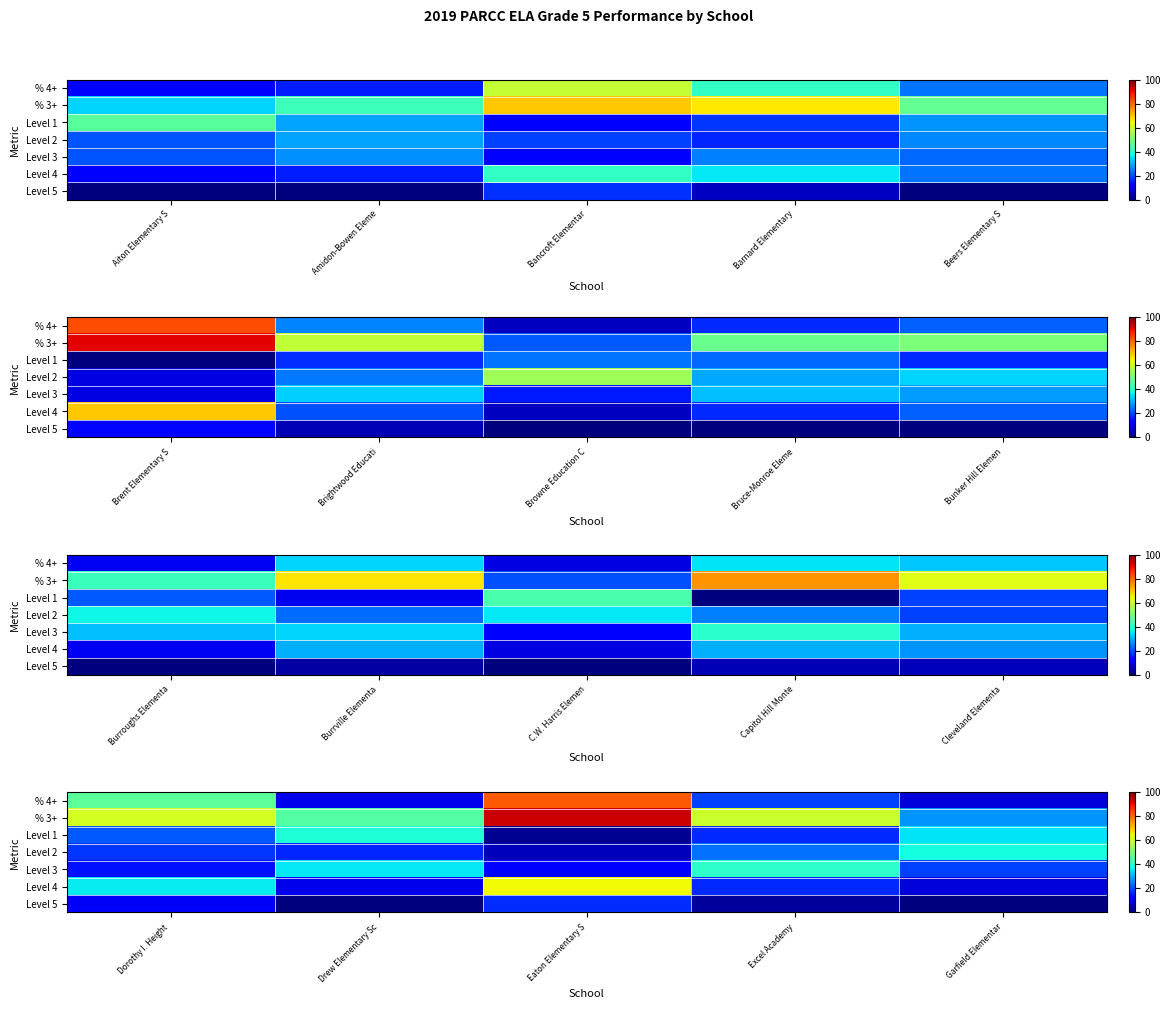

Which series has the widest spread of values?

% 4+